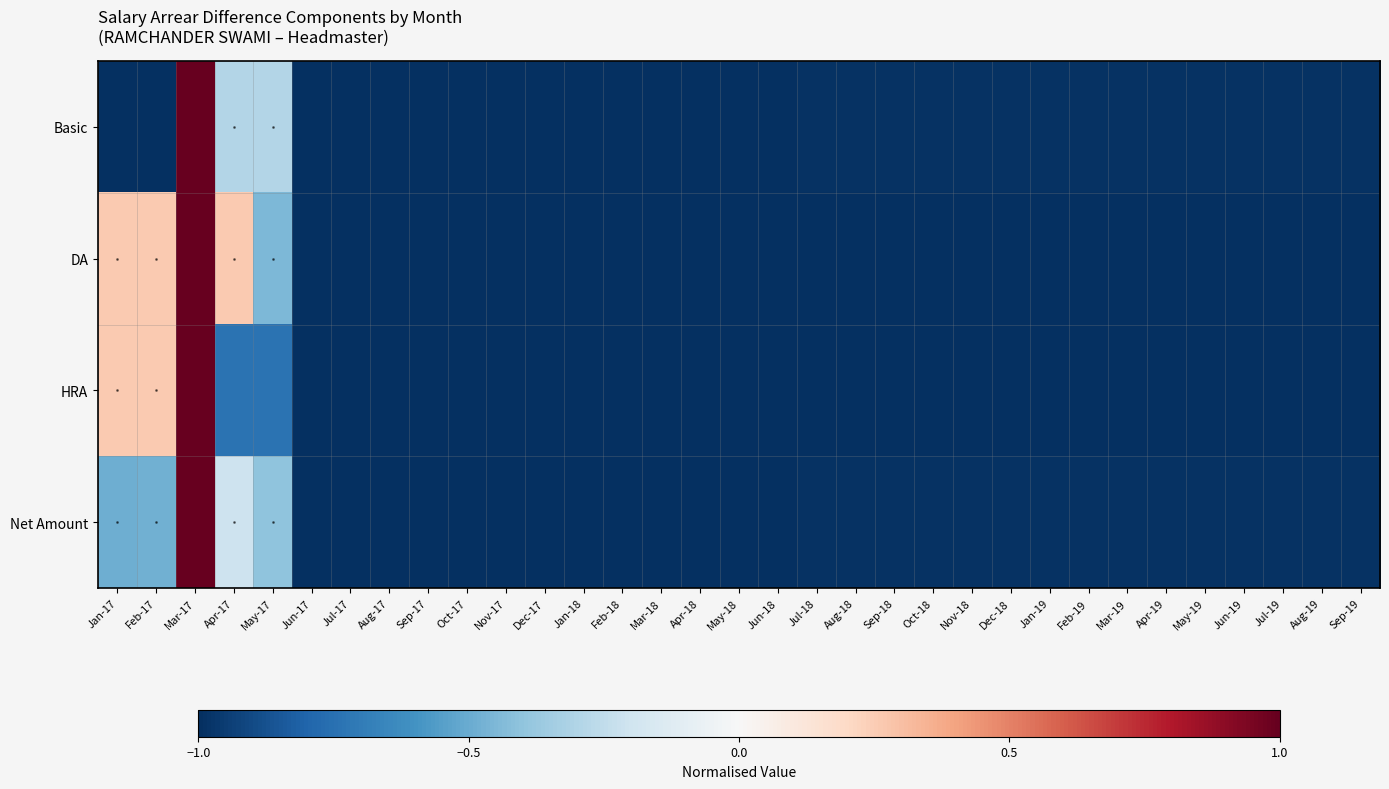

What is the smallest value displayed?

-1.0